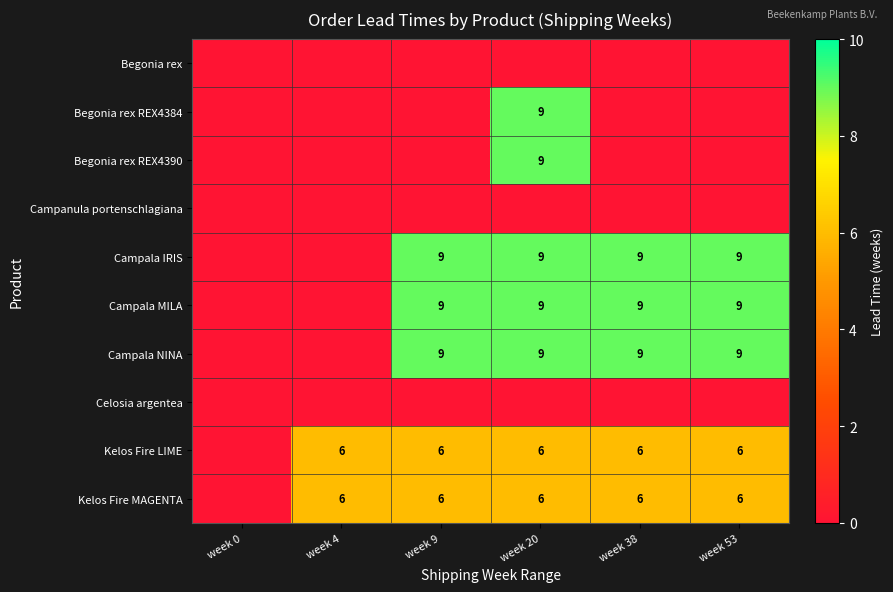

Is it true that Campala MILA equals 9 at week 9?

True